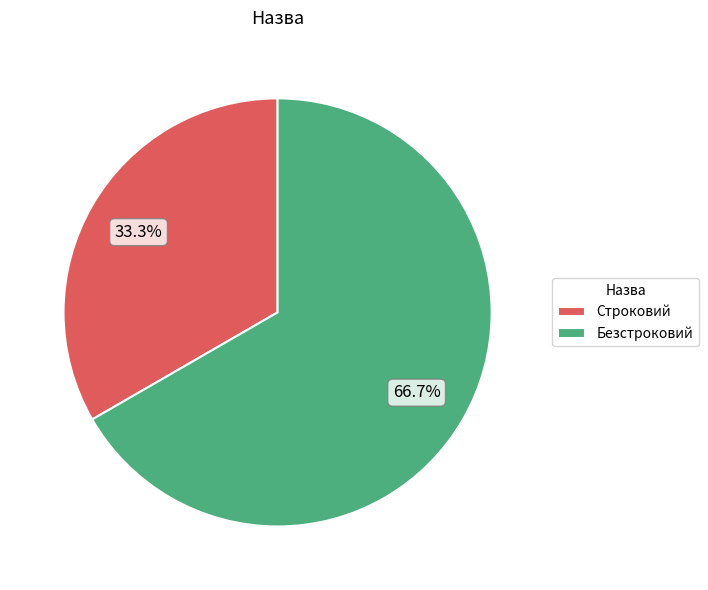

Count the number of slices in the pie.

2